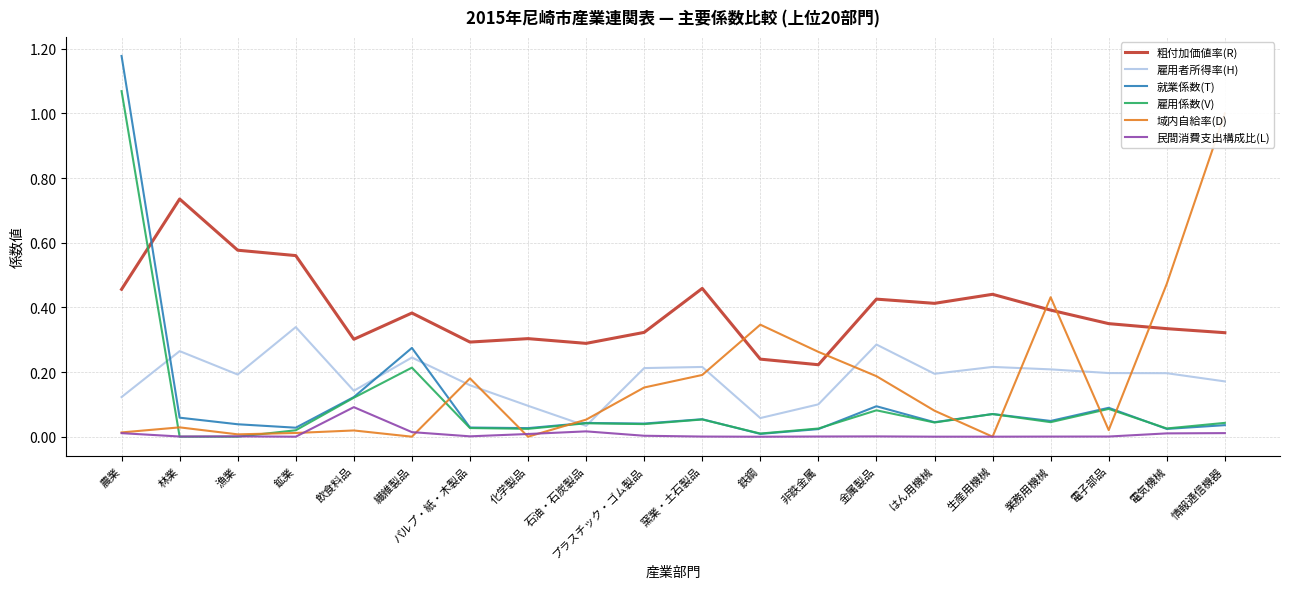

Reading left to right, transcribe all the data shown in this chart.

粗付加価値率(R): 0.5	0.7	0.6	0.6	0.3	0.4	0.3	0.3	0.3	0.3	0.5	0.2	0.2	0.4	0.4	0.4	0.4	0.3	0.3	0.3
雇用者所得率(H): 0.1	0.3	0.2	0.3	0.1	0.2	0.2	0.1	0.0	0.2	0.2	0.1	0.1	0.3	0.2	0.2	0.2	0.2	0.2	0.2
就業係数(T): 1.2	0.1	0.0	0.0	0.1	0.3	0.0	0.0	0.0	0.0	0.1	0.0	0.0	0.1	0.0	0.1	0.0	0.1	0.0	0.0
雇用係数(V): 1.1	0.0	0.0	0.0	0.1	0.2	0.0	0.0	0.0	0.0	0.1	0.0	0.0	0.1	0.0	0.1	0.0	0.1	0.0	0.0
域内自給率(D): 0.0	0.0	0.0	0.0	0.0	0.0	0.2	0.0	0.1	0.2	0.2	0.3	0.3	0.2	0.1	0.0	0.4	0.0	0.5	1.0
民間消費支出構成比(L): 0.0	0.0	0.0	-0.0	0.1	0.0	0.0	0.0	0.0	0.0	0.0	-0.0	0.0	0.0	0.0	0.0	0.0	0.0	0.0	0.0